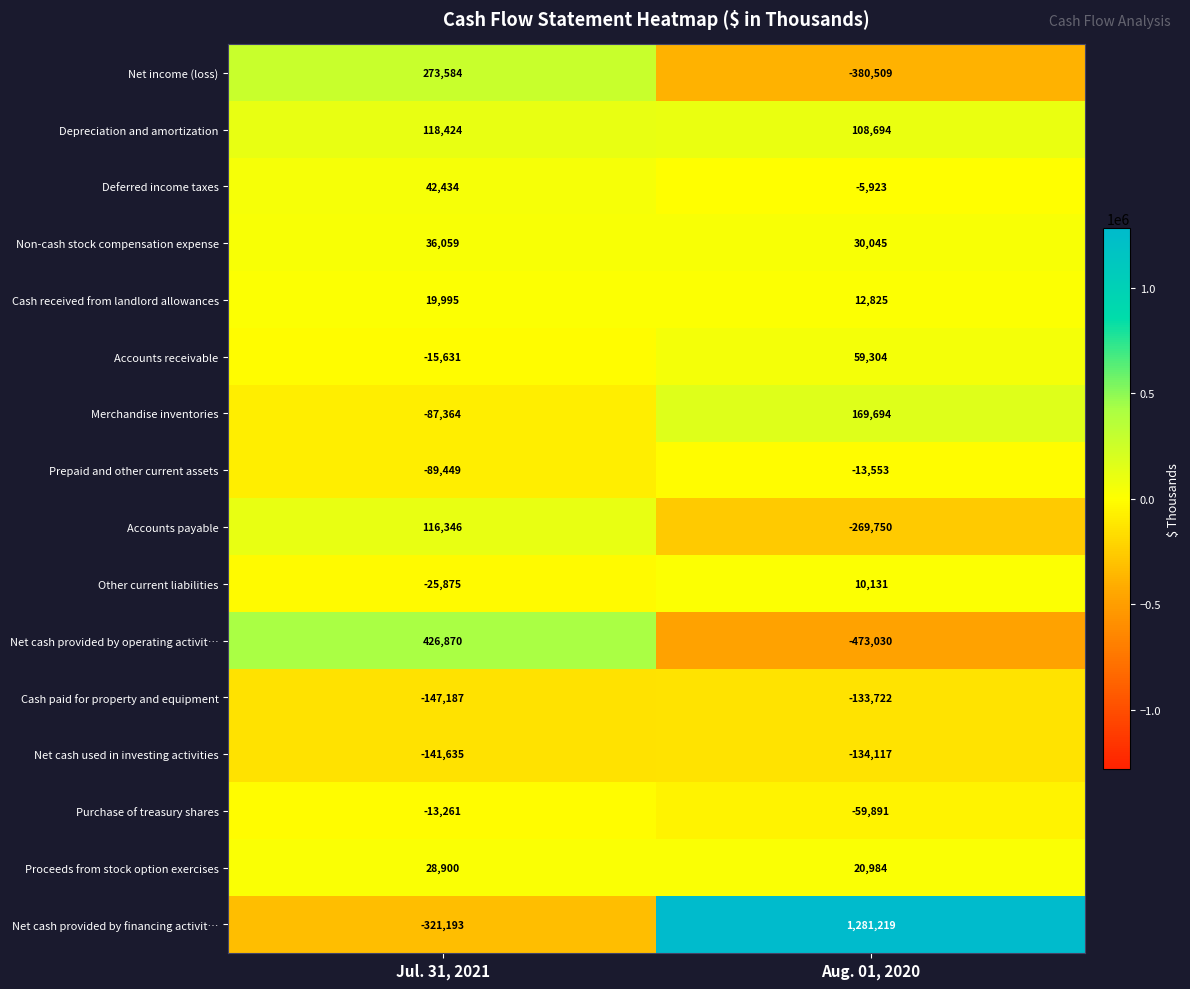

Where is Merchandise inventories nearest to the value 41165?

Jul. 31, 2021